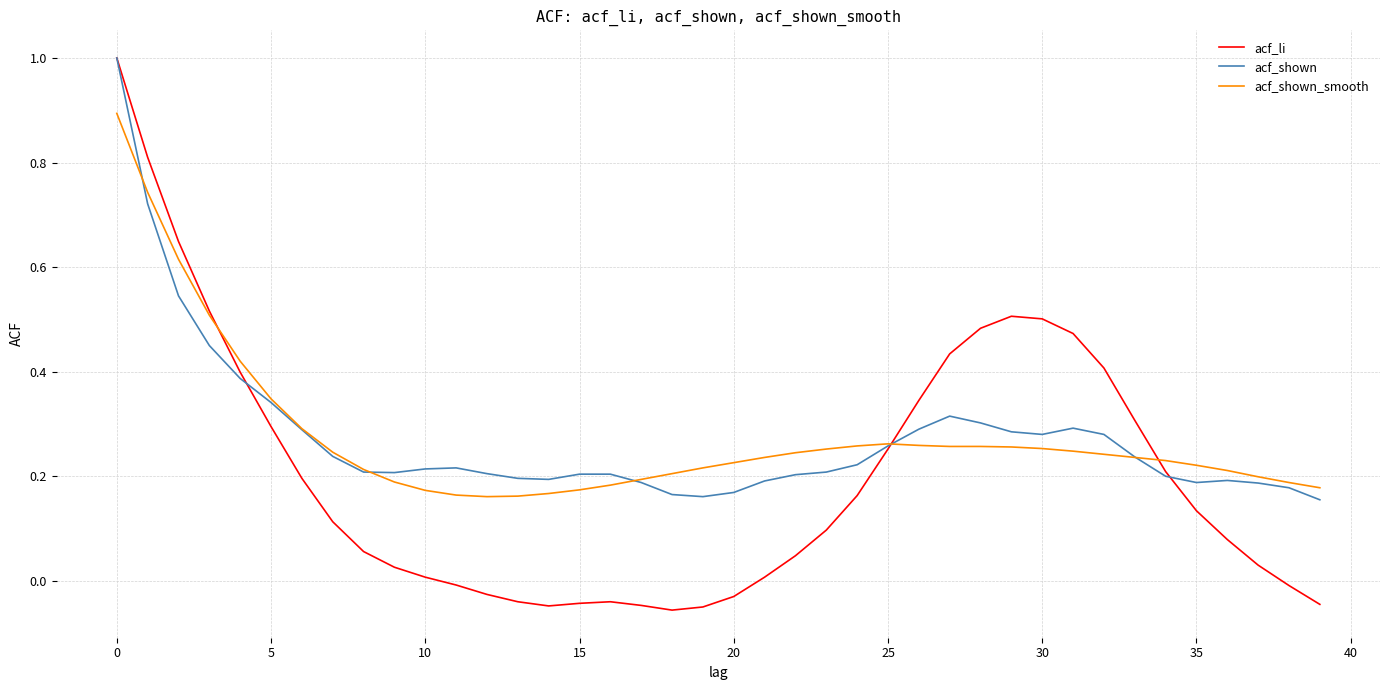

Which series has the largest range (max minus min)?

acf_li